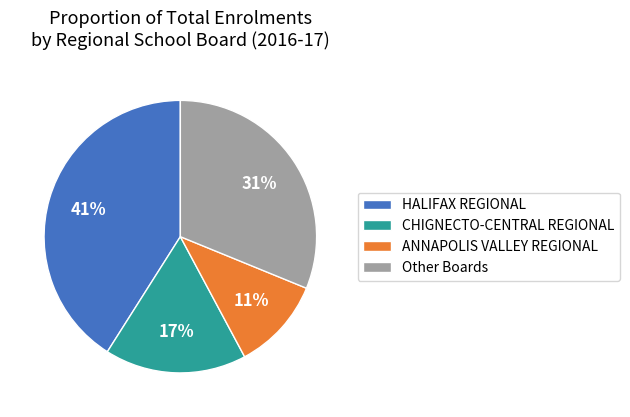

What is the largest slice in the pie chart?

HALIFAX REGIONAL